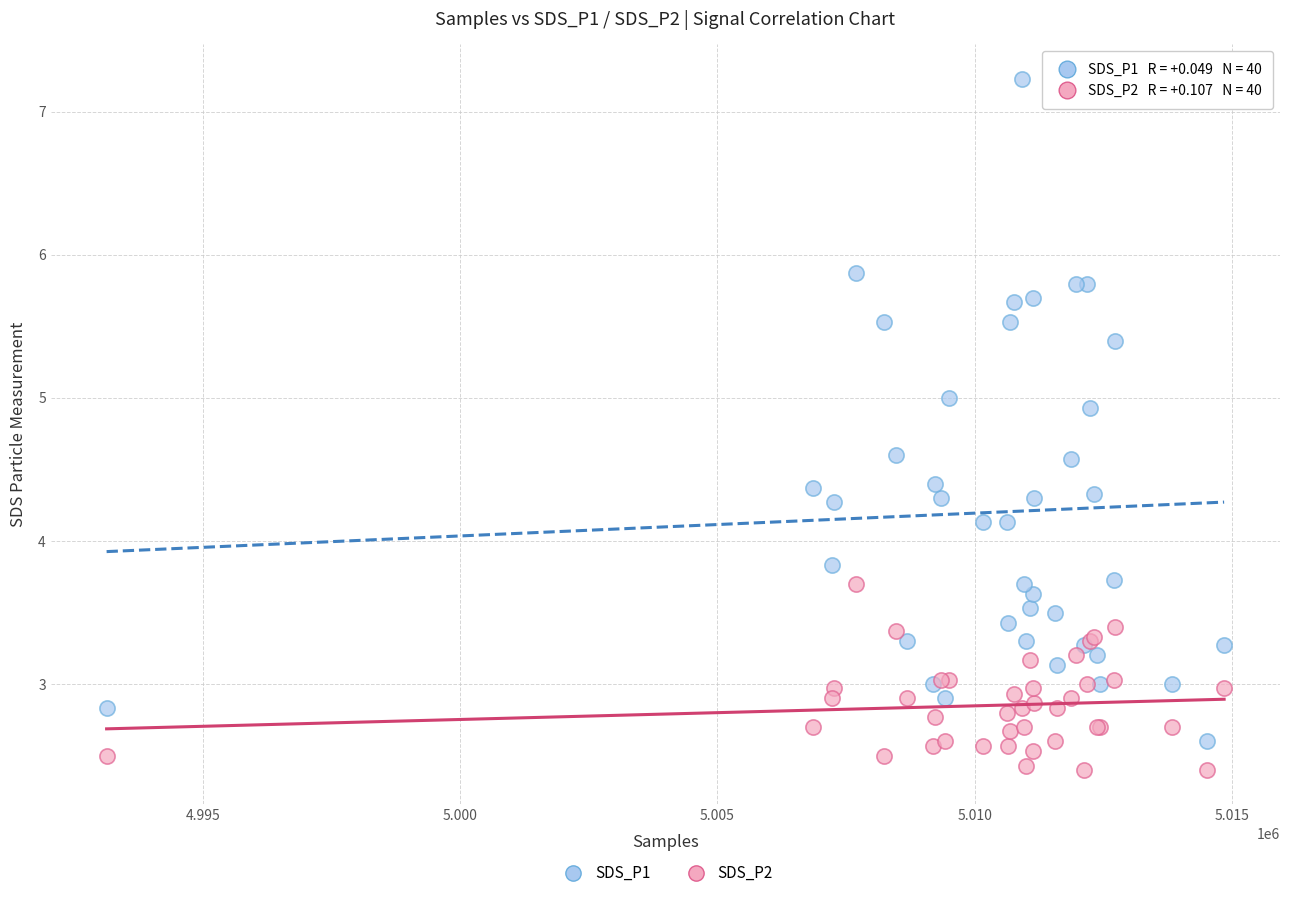

Which series contains the lowest Y value?

SDS_P2